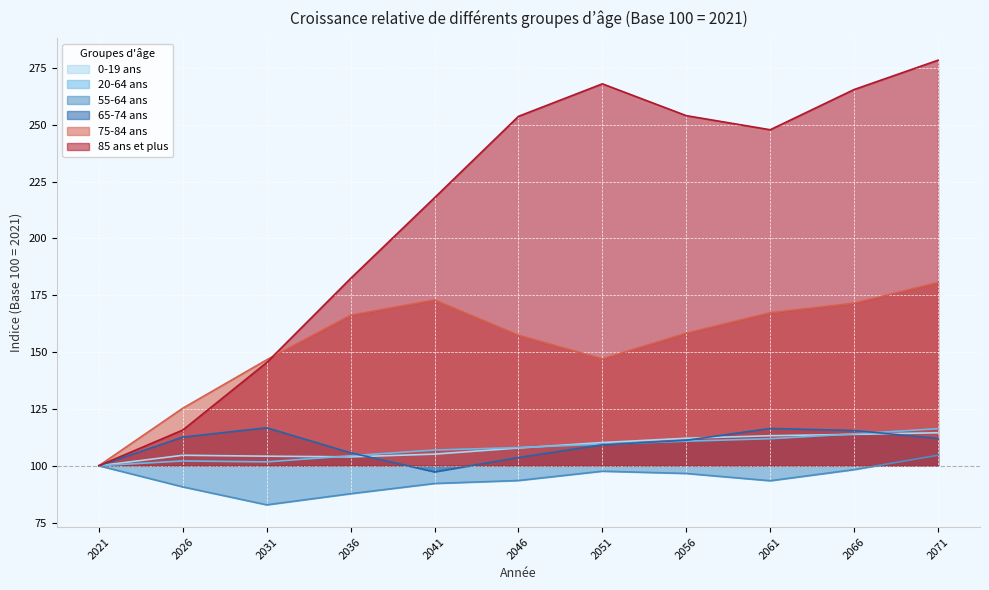

Where is the first local maximum for 65-74 ans?

2031